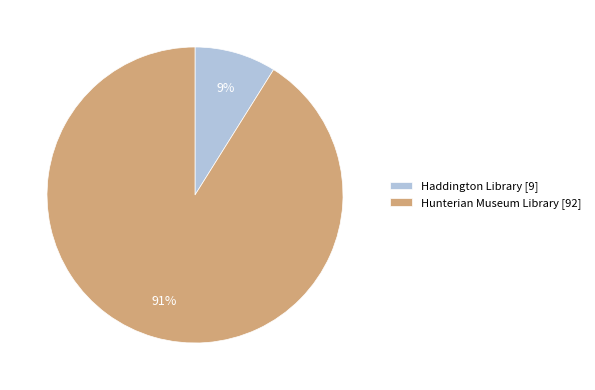

What is the largest slice in the pie chart?

Hunterian Museum Library [92]